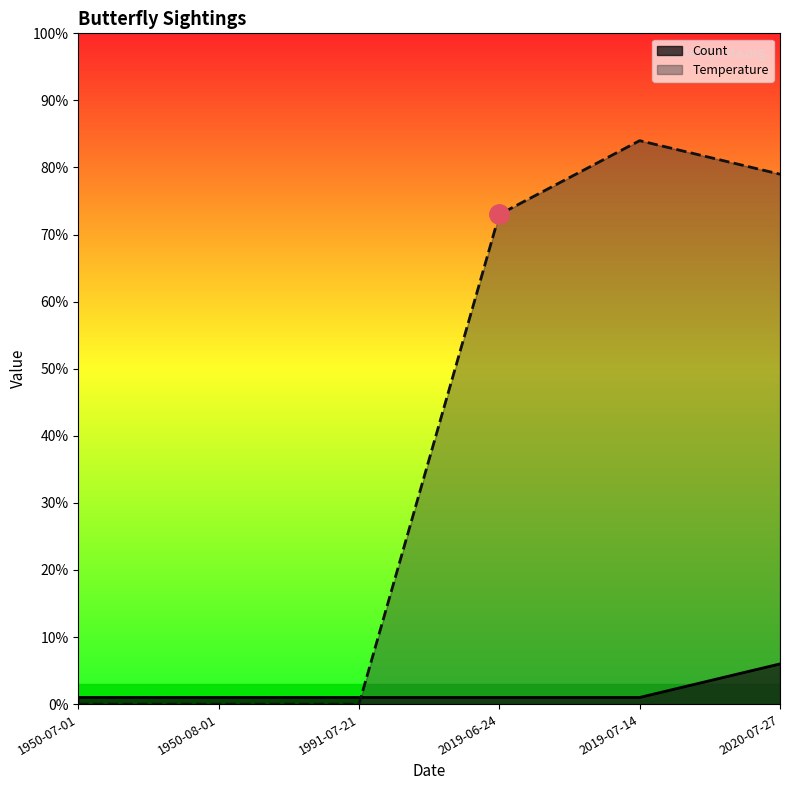

After their last crossing, which series has the higher values: Count or Temperature?

Temperature